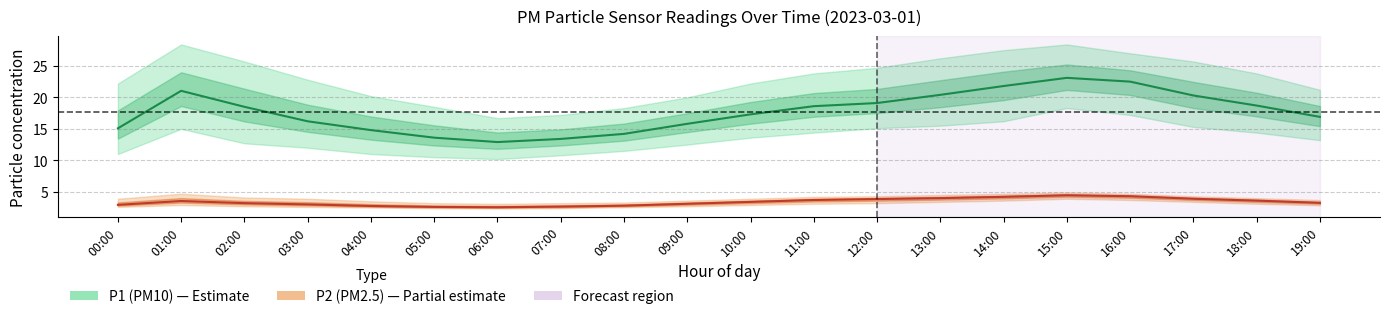

Reading left to right, list all the values displayed in this chart.

P1 (PM10): 15.1	21.0	18.5	16.2	14.8	13.6	12.9	13.4	14.2	15.8	17.3	18.6	19.1	20.4	21.8	23.1	22.5	20.3	18.7	16.9
P2 (PM2.5): 2.9	3.5	3.2	3.0	2.8	2.6	2.5	2.6	2.8	3.1	3.4	3.7	3.9	4.0	4.2	4.5	4.3	3.9	3.6	3.2